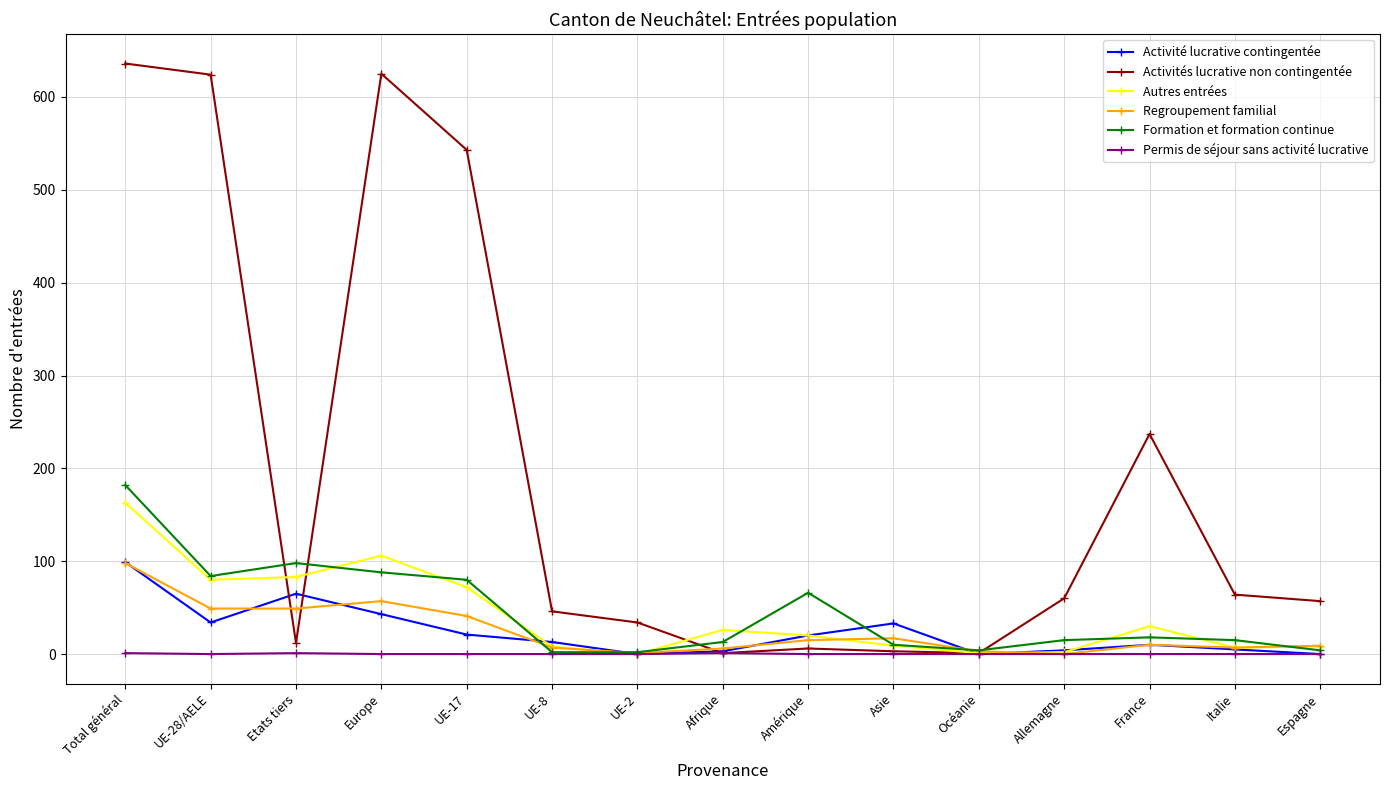

What is the label of the 14th point from the left?

Italie